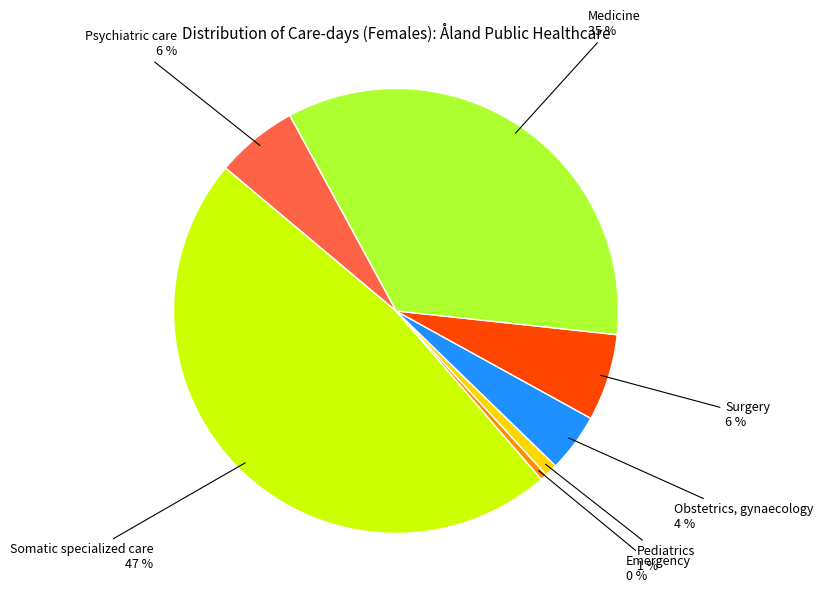

To the nearest percent, what is the difference between the largest and smallest slice percentages?

47%